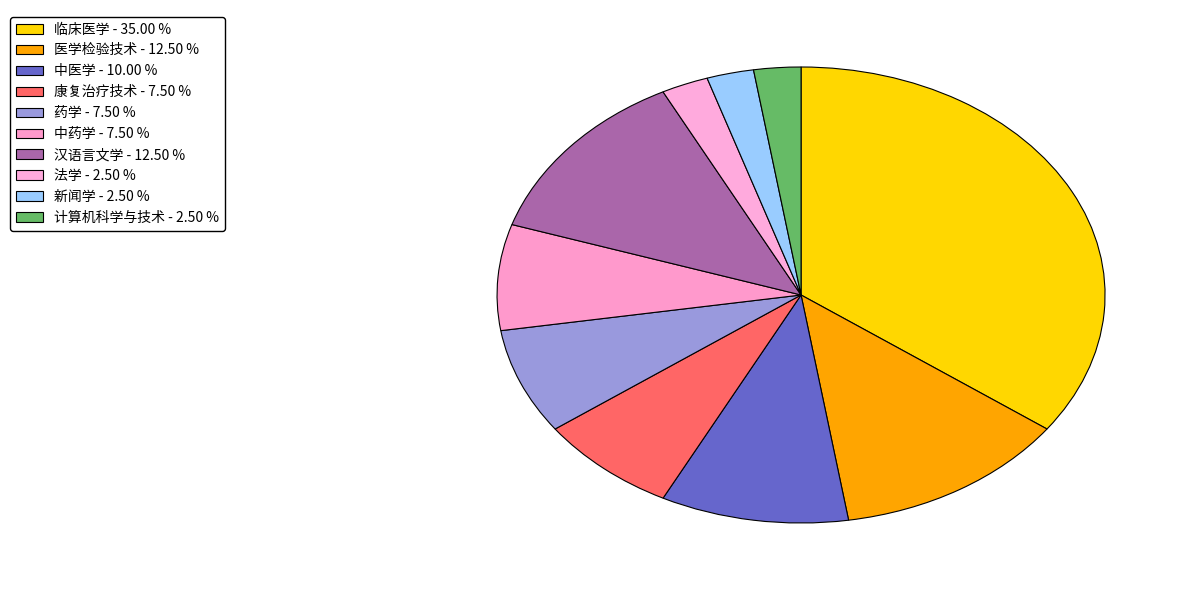

How many segments does this pie chart have?

10